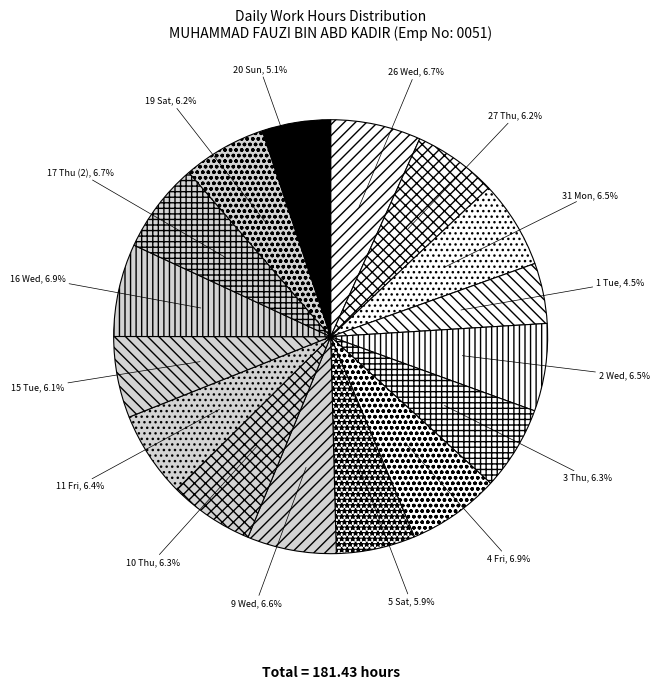

Combined, do 15 Tue, 6.1% and 11 Fri, 6.4% account for over 50%?

No